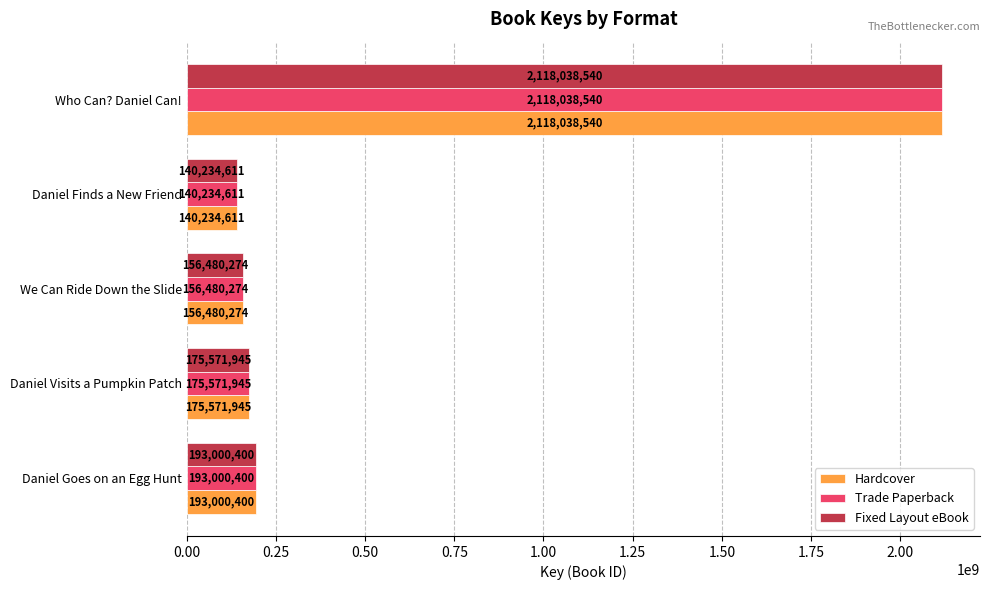

The Fixed Layout eBook series shows 3656444800 at Who Can? Daniel Can!. True or false?

False